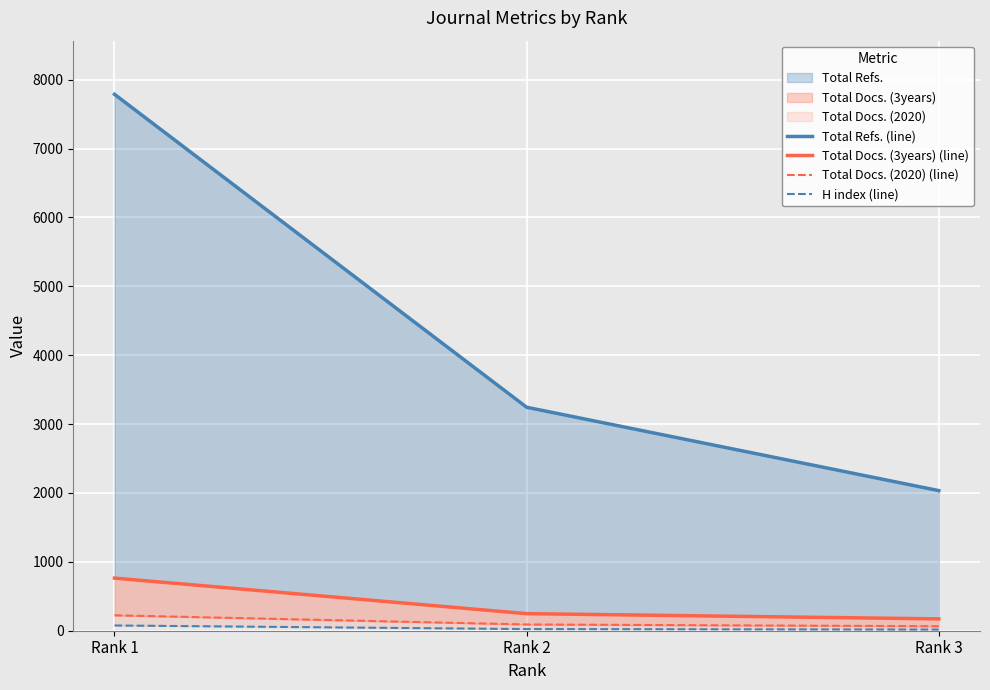

How many H index (line) values are between 17 and 76?

3